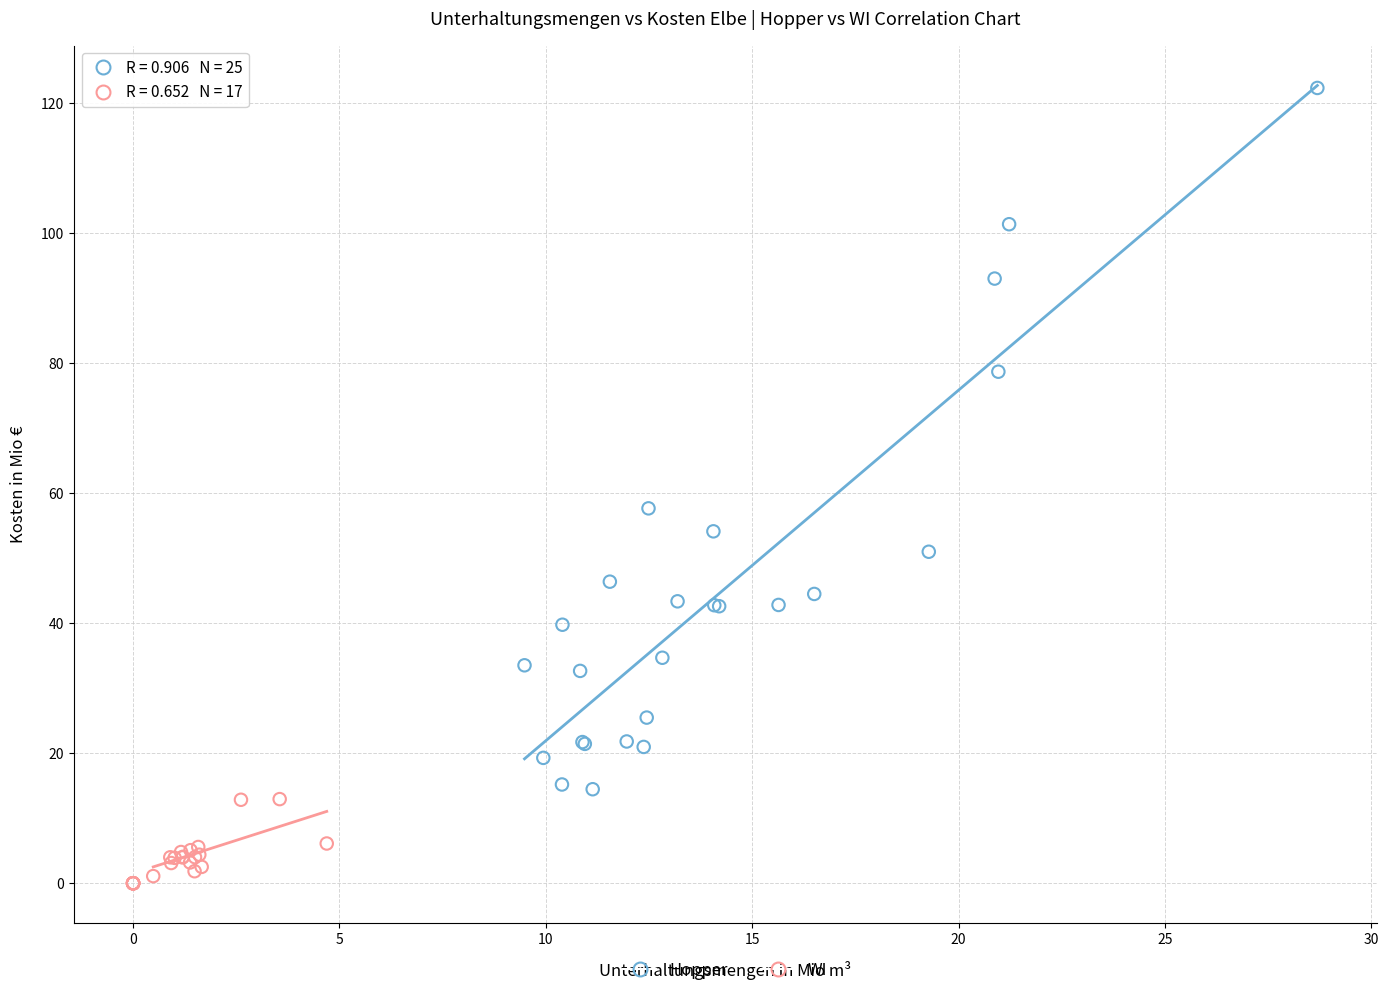

What are all the series names shown in the legend?

Hopper, WI